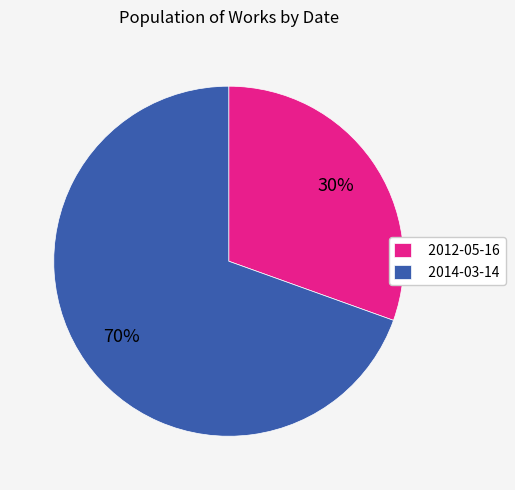

To the nearest percent, what percentage of the pie is 2012-05-16?

30%